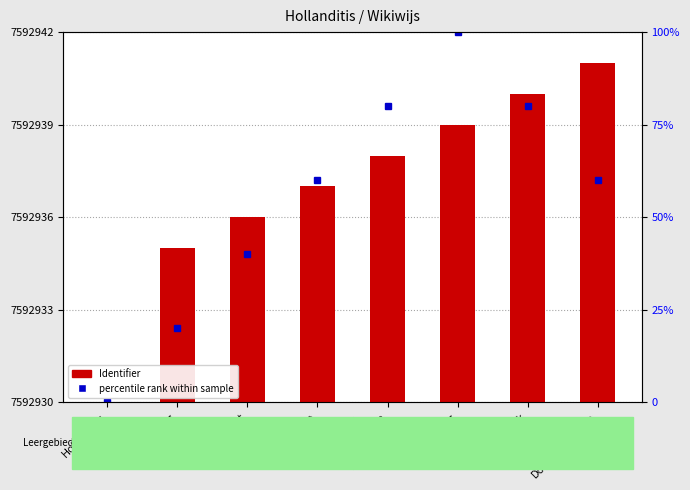

What is the change in value from Opdracht to Bronnen?

+2